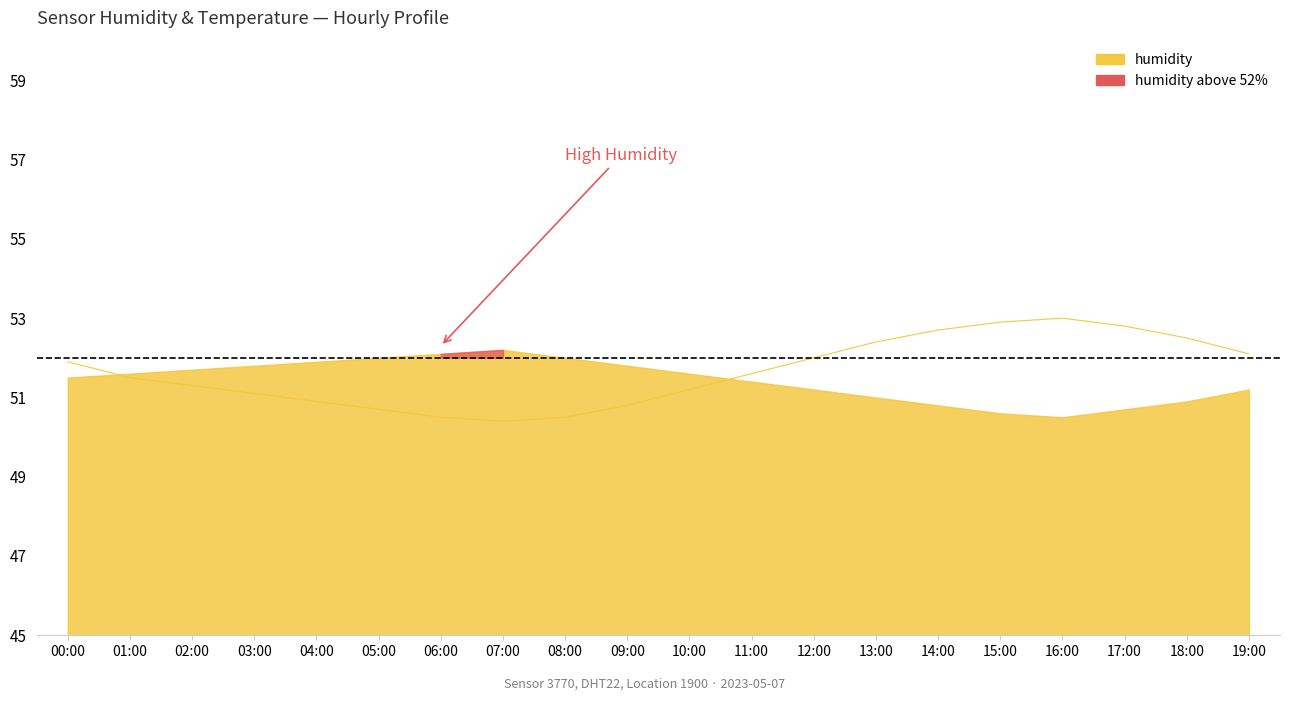

Reading left to right, list all the values displayed in this chart.

00:00=21.9	01:00=21.5	02:00=21.3	03:00=21.1	04:00=20.9	05:00=20.7	06:00=20.5	07:00=20.4	08:00=20.5	09:00=20.8	10:00=21.2	11:00=21.6	12:00=22.0	13:00=22.4	14:00=22.7	15:00=22.9	16:00=23.0	17:00=22.8	18:00=22.5	19:00=22.1